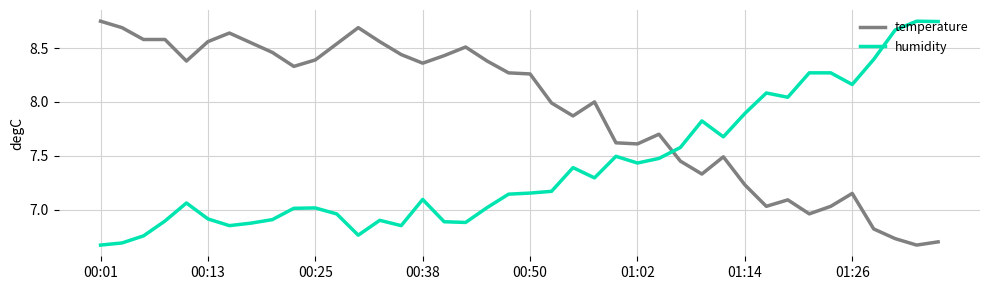

How many intersections are there between humidity and temperature?

1